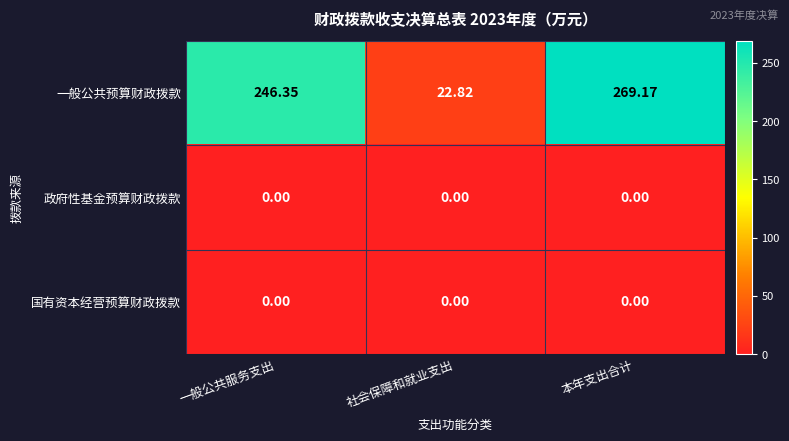

Which series changed the most between 社会保障和就业支出 and 本年支出合计?

一般公共预算财政拨款